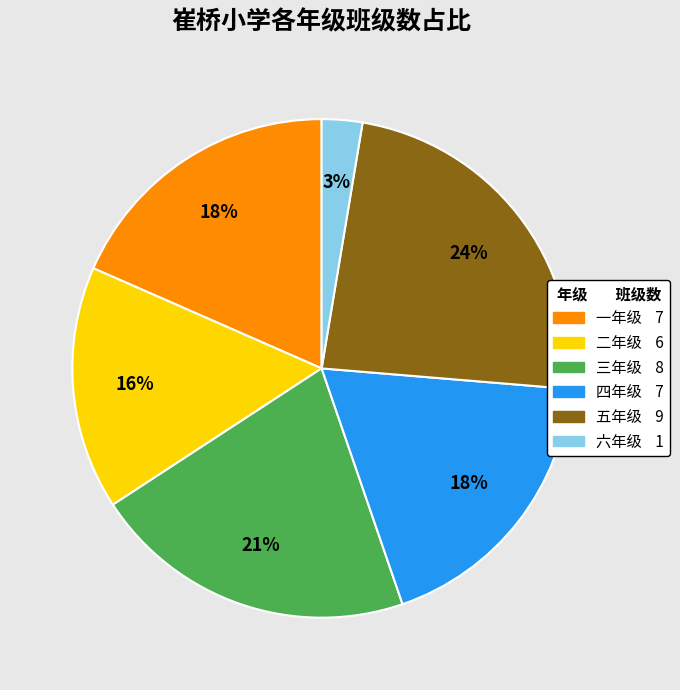

To the nearest percent, what portion does 二年级 represent?

16%